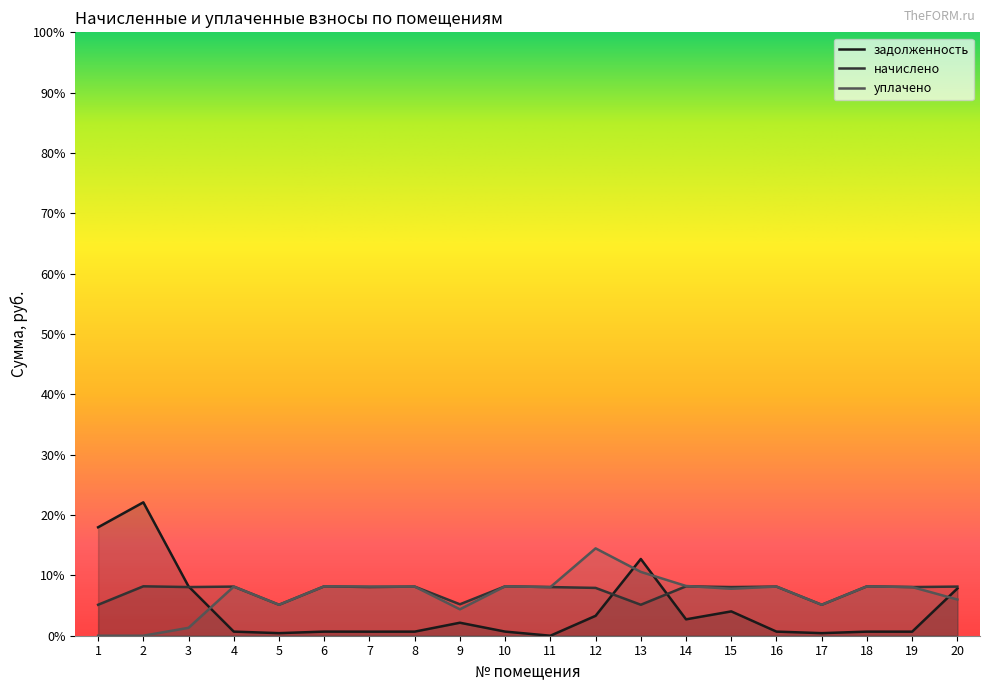

True or false: задолженность has a value of 375.7 at 17.

False